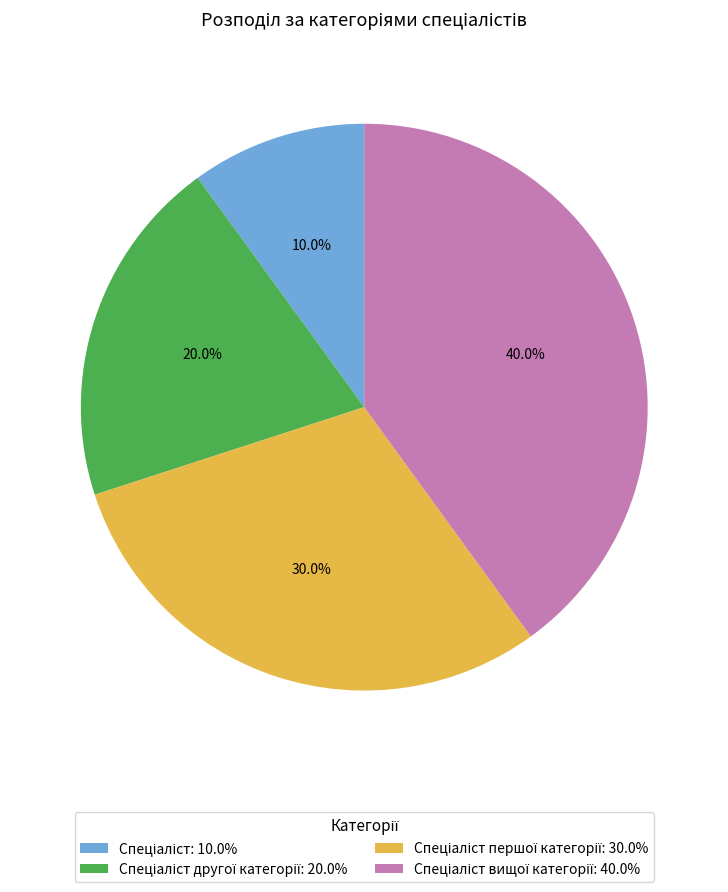

Is there any slice that represents more than half of the pie?

No